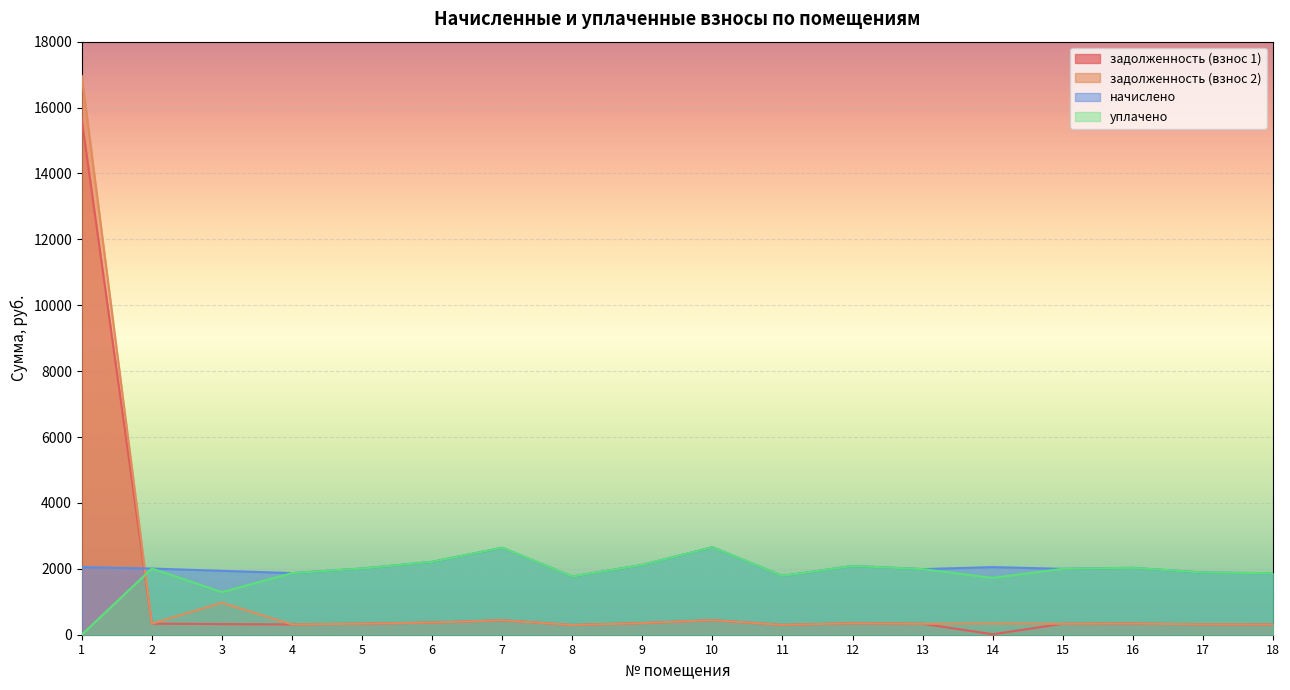

What is the difference between the second highest and minimum values in the уплачено series?

2639.5